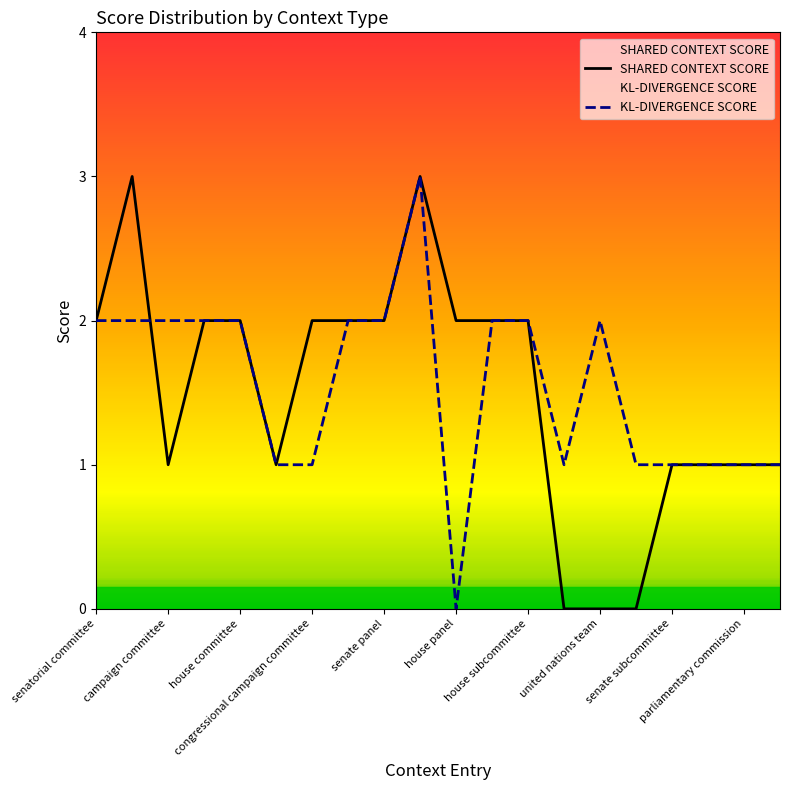

In KL-DIVERGENCE SCORE, how many points are lower than both neighbors (excluding endpoints)?

2